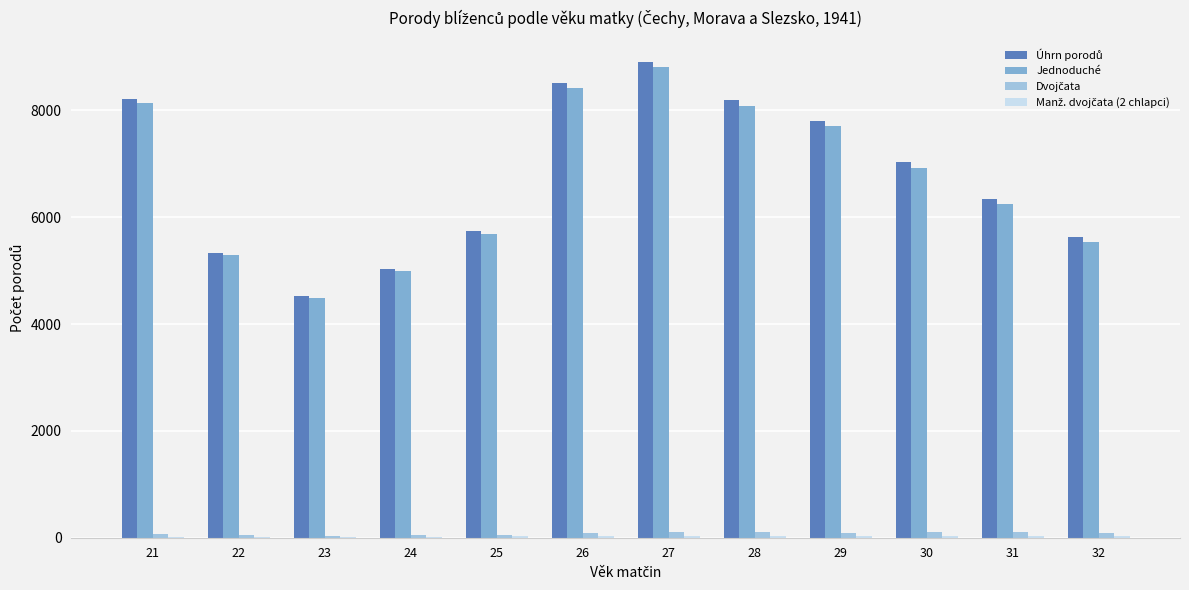

What is the maximum value shown in the chart?

8906